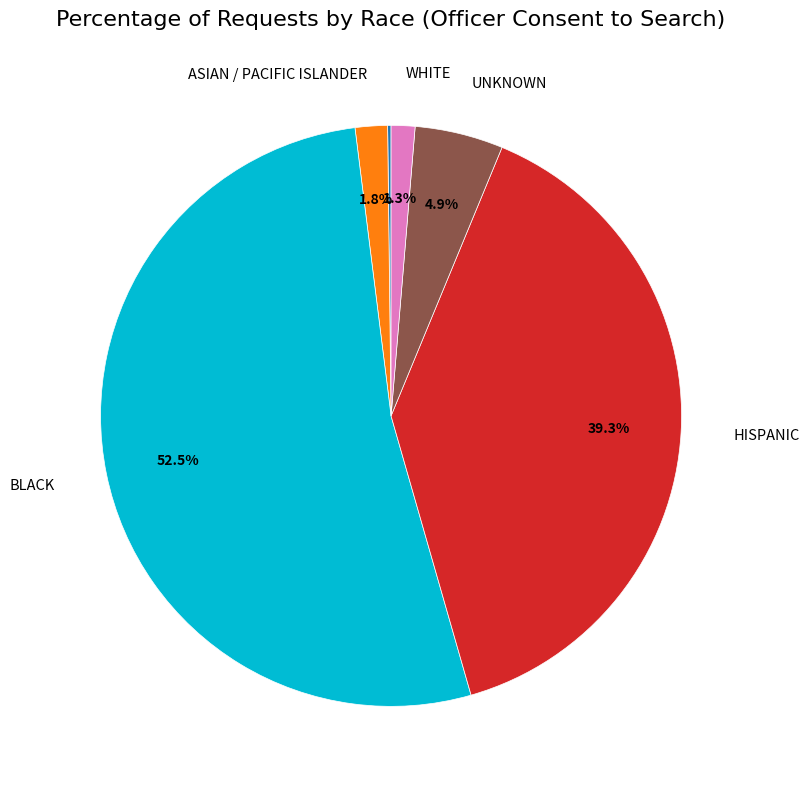

Is there any slice that represents more than half of the pie?

Yes